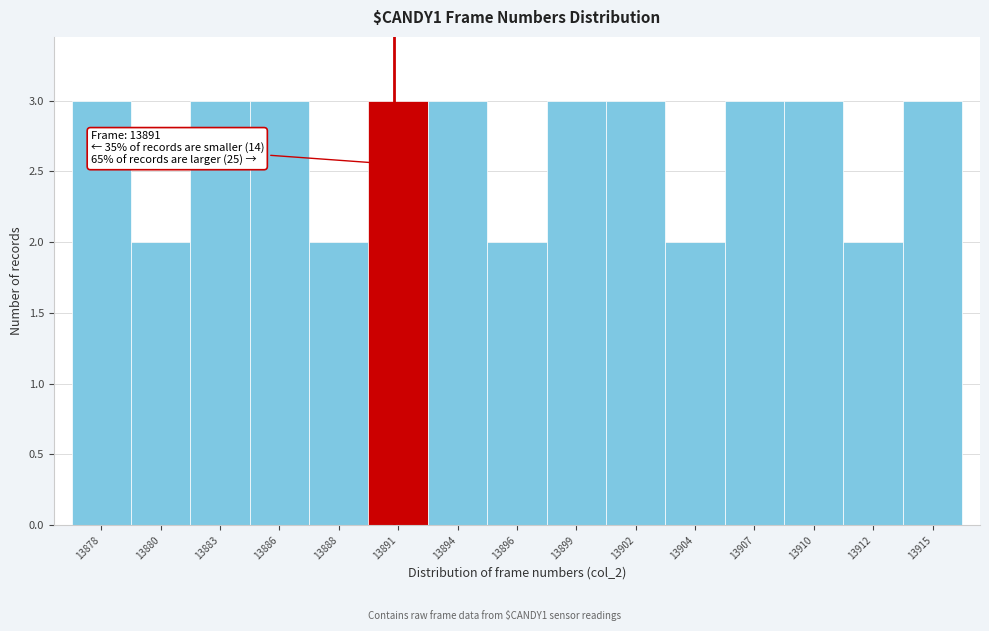

Reading left to right, list all the values displayed in this chart.

3	2	3	3	2	3	3	2	3	3	2	3	3	2	3